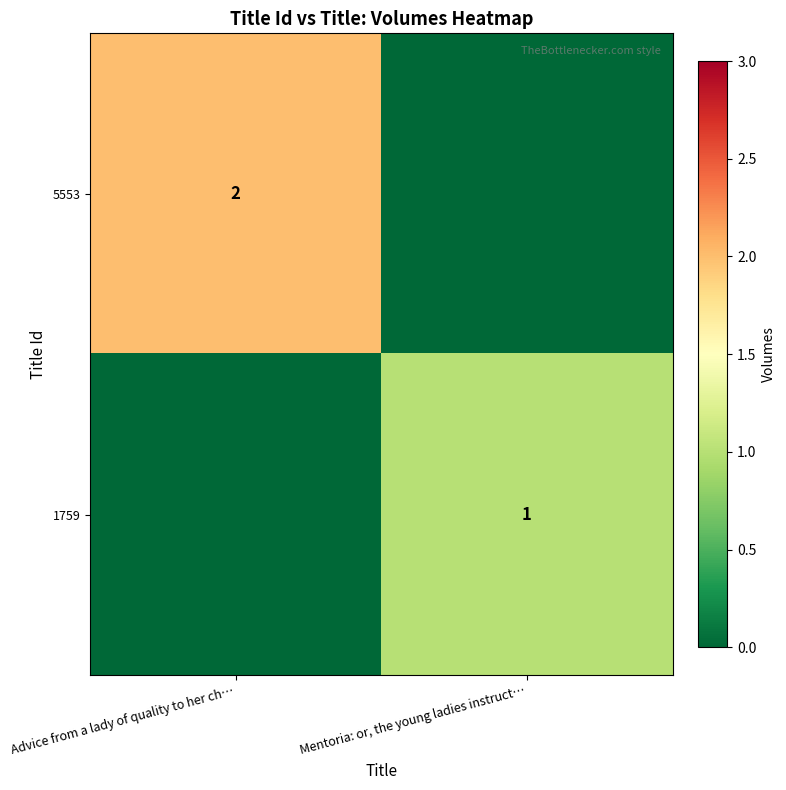

True or false: 5553 has a value of 1 at Advice from a lady of quality to her ch….

False